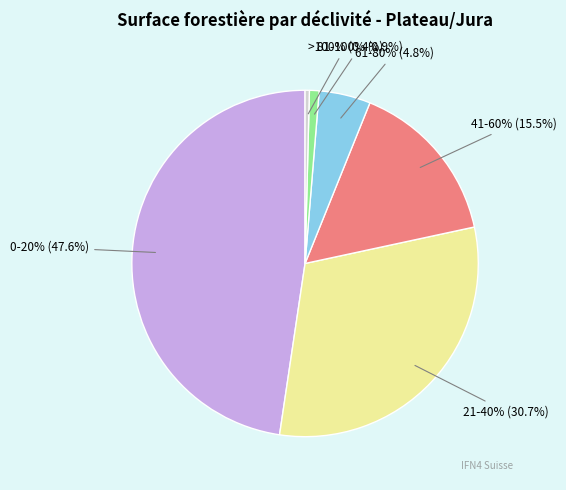

What is the largest slice in the pie chart?

0-20%